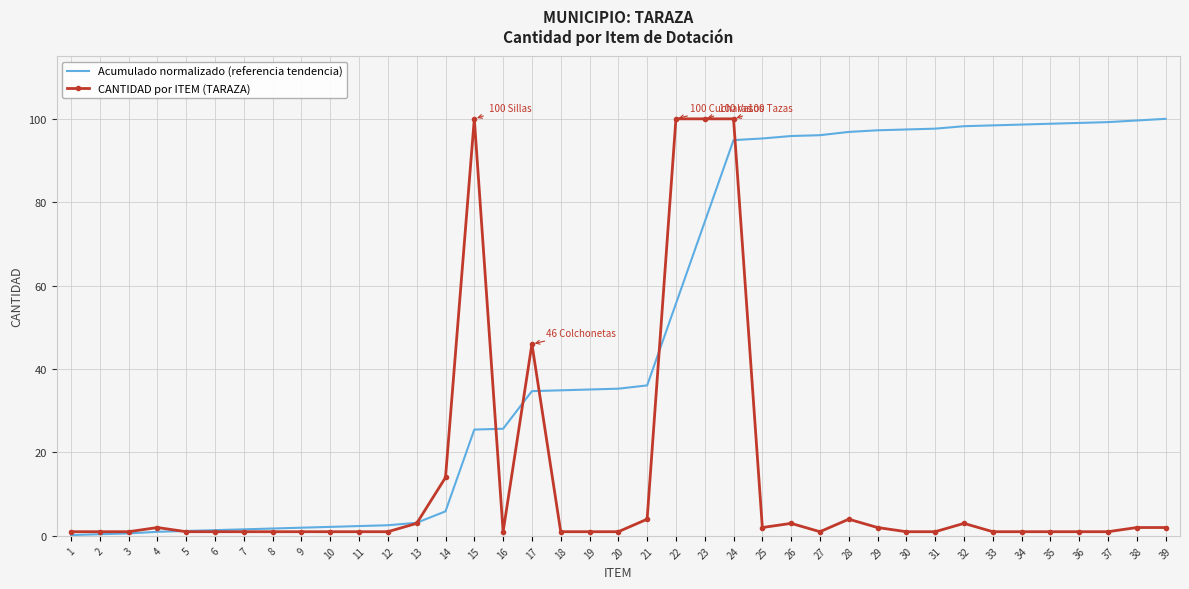

Rank the series by their average value, from lowest to highest.

CANTIDAD por ITEM (TARAZA), Acumulado normalizado (referencia tendencia)